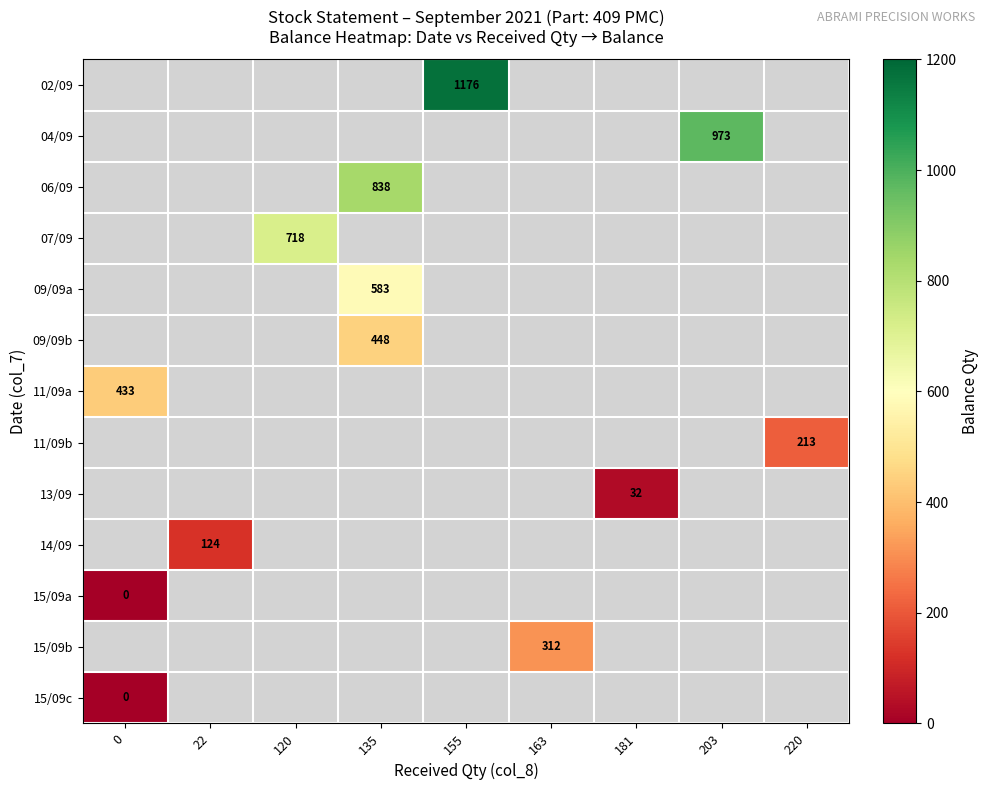

Between 22 and 155, which is larger?

155